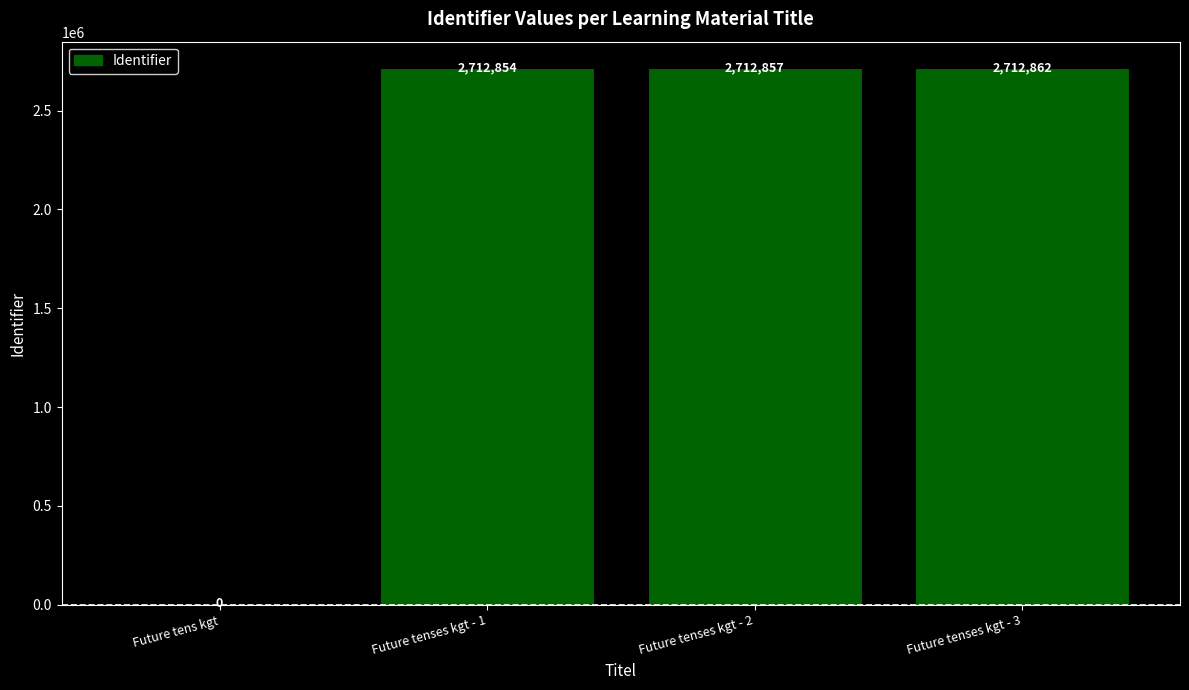

Which category has the highest value across all series?

Future tenses kgt - 3